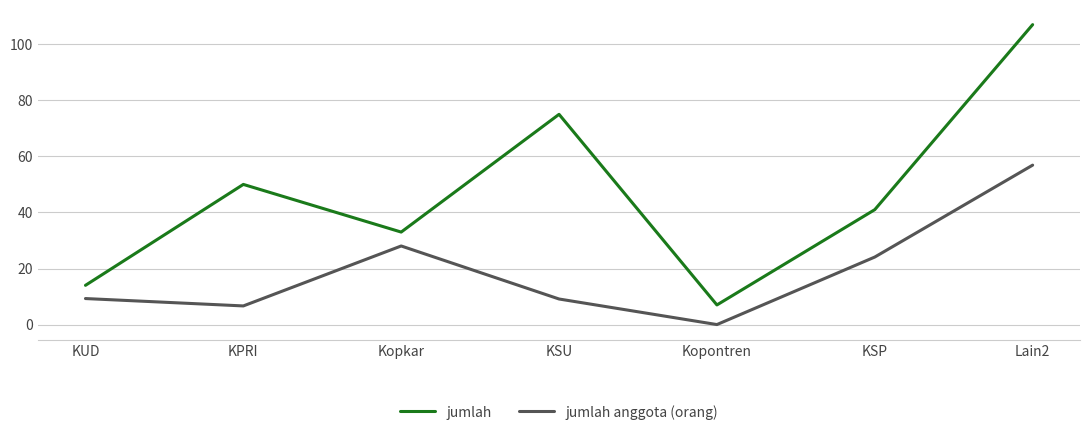

What is the sum of all jumlah anggota (orang) values?

134.1